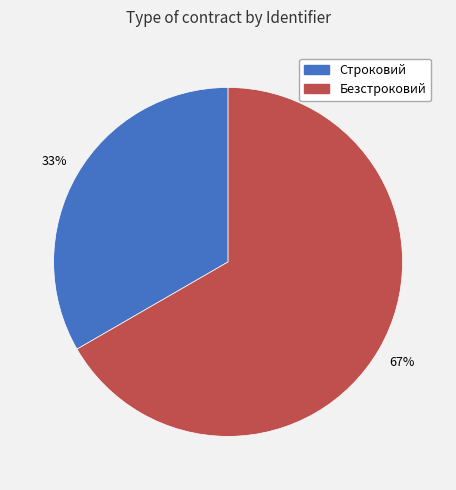

To the nearest percent, what percentage of the pie is Строковий?

33%